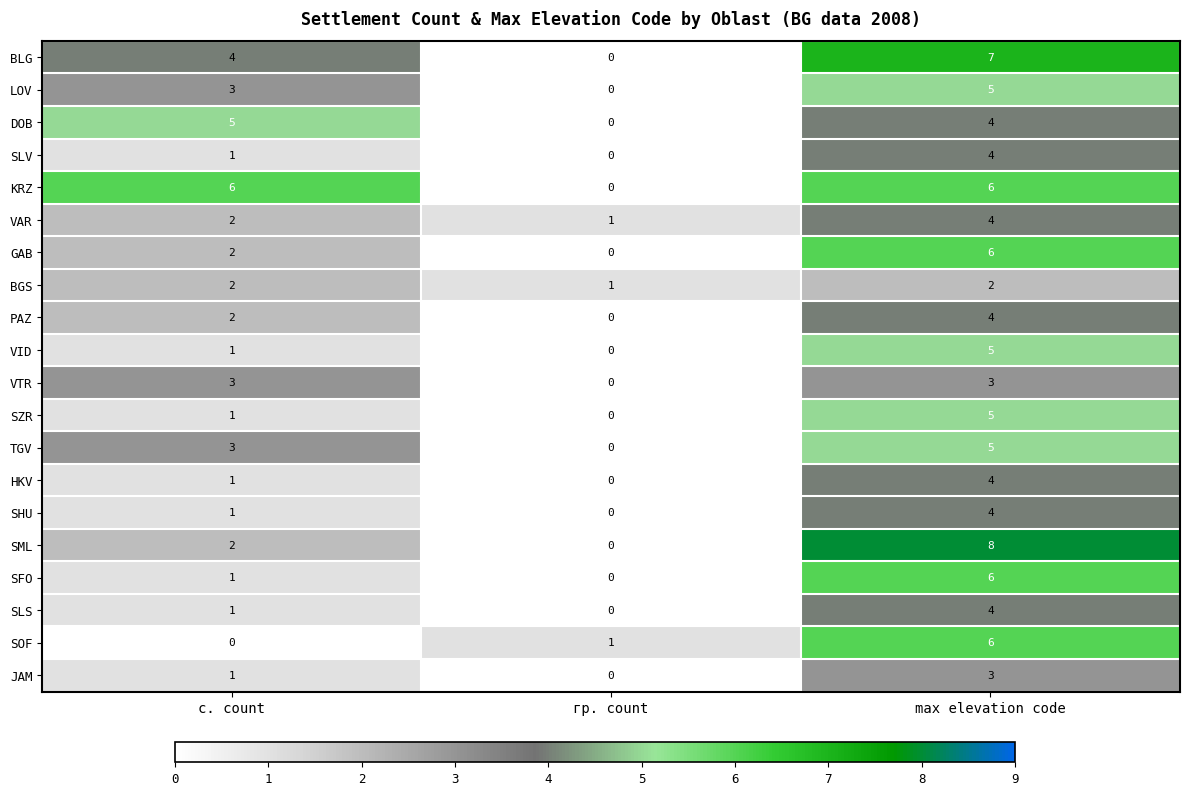

List the labels in order of HKV value, smallest first.

гр. count, с. count, max elevation code